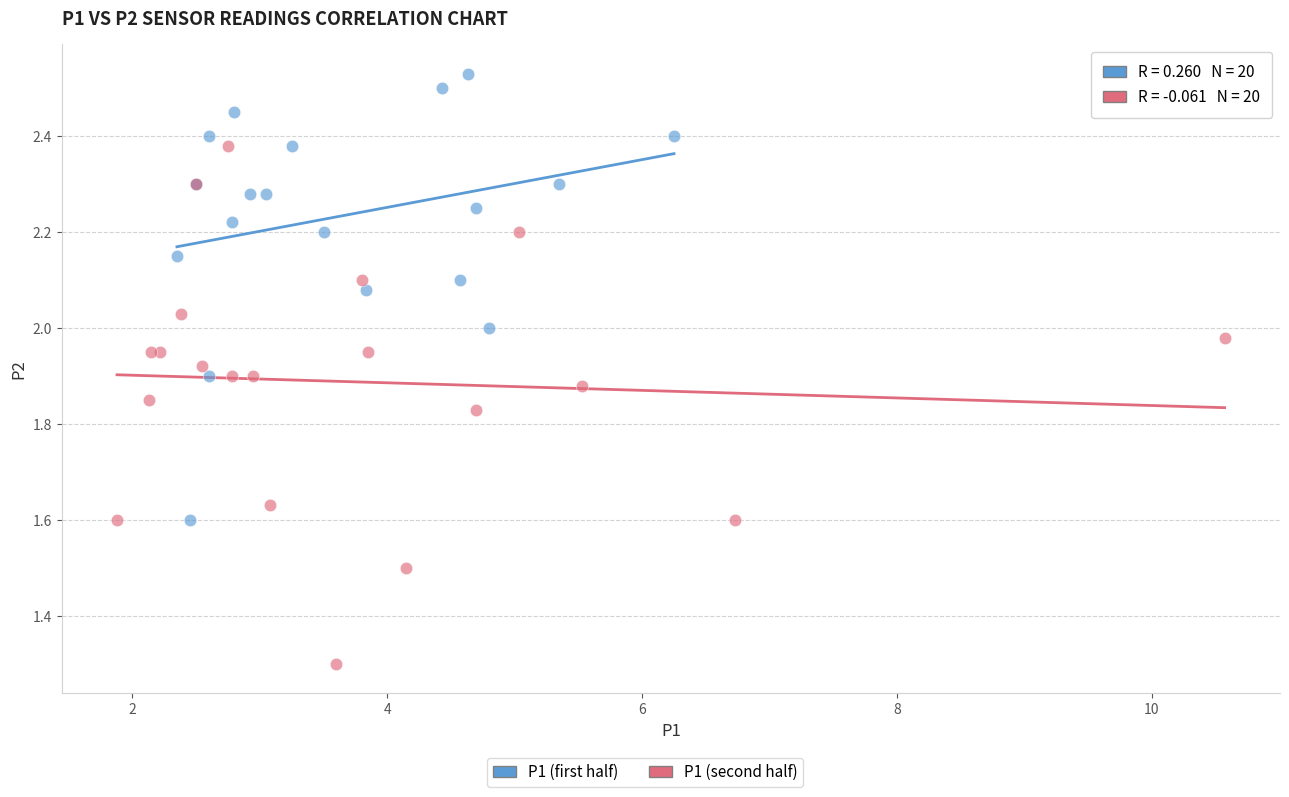

Which series reaches the maximum Y coordinate?

P1 (first half)